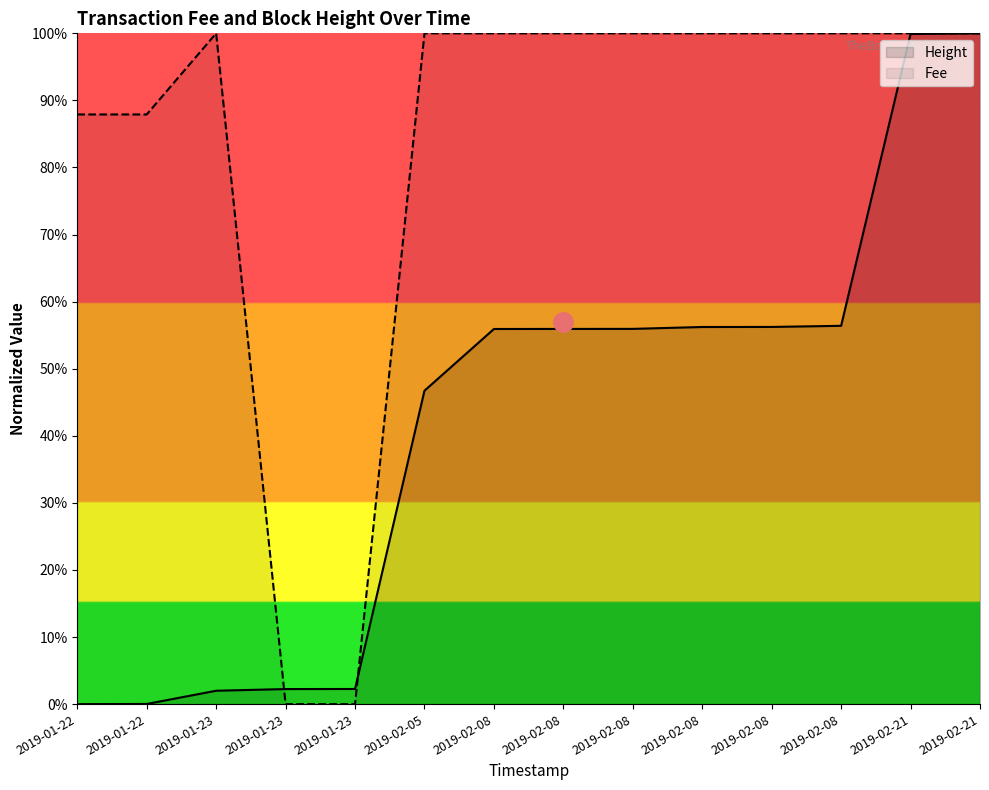

Rank the series at 2019-01-22 from lowest to highest value.

Height, Fee